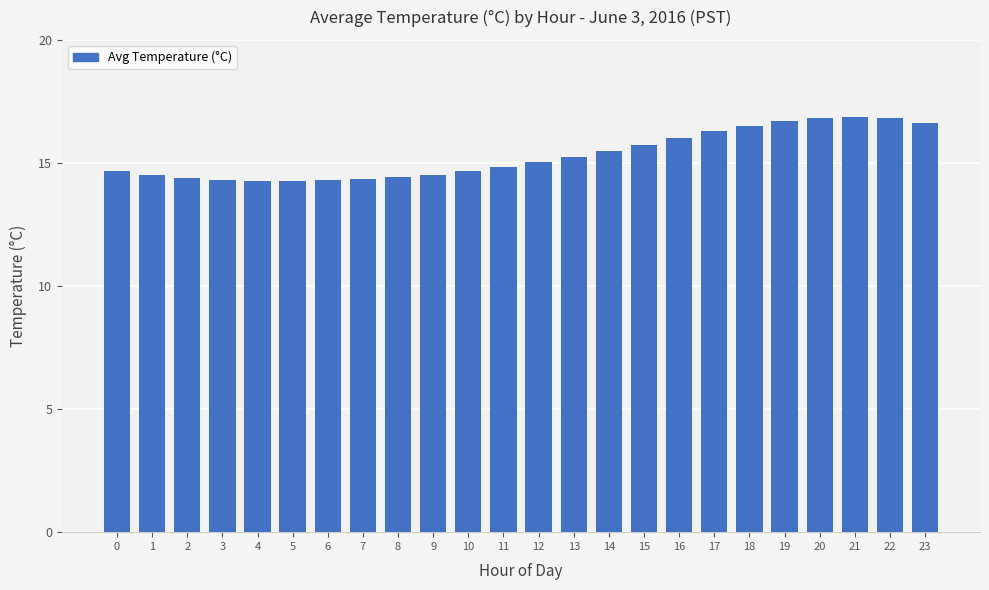

Between 21 and 13, which is larger?

21